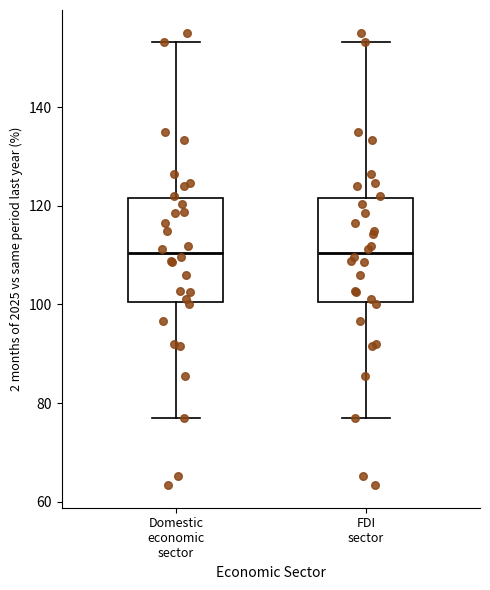

Where does the lower whisker of the box for FDI sector end on the y-axis? The values are not printed on the chart, so give them approximately, as read against the axis.

76